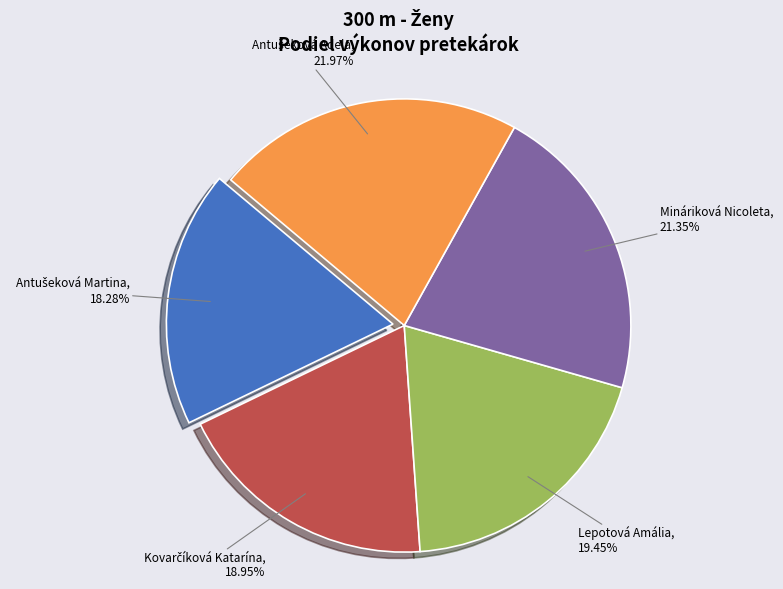

What is the ratio of the value at Lepotová Amália to the value at Mináriková Nicoleta?

0.9